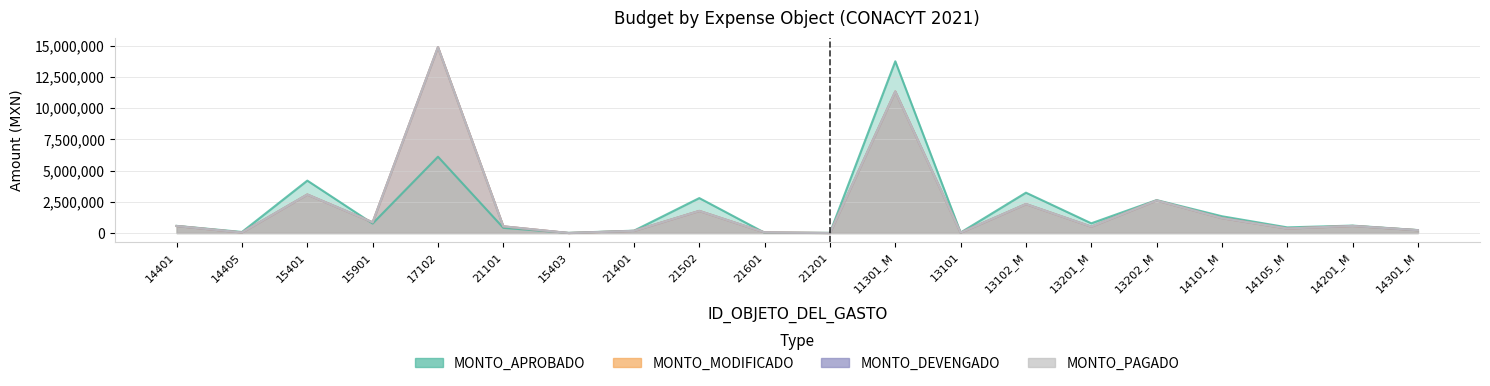

Which category has the lowest value in the MONTO_DEVENGADO series?

15403